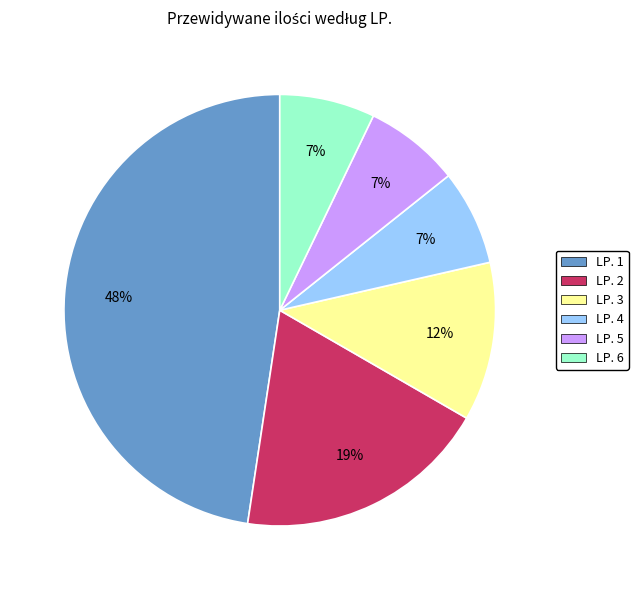

Does any single category account for the majority?

No